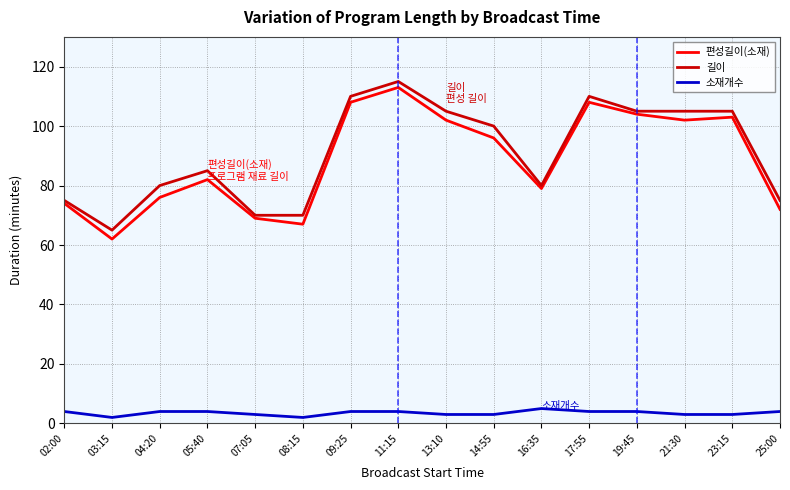

Reading left to right, what are all the values shown in this chart?

편성길이(소재): 02:00=74	03:15=62	04:20=76	05:40=82	07:05=69	08:15=67	09:25=108	11:15=113	13:10=102	14:55=96	16:35=79	17:55=108	19:45=104	21:30=102	23:15=103	25:00=72
길이: 02:00=75	03:15=65	04:20=80	05:40=85	07:05=70	08:15=70	09:25=110	11:15=115	13:10=105	14:55=100	16:35=80	17:55=110	19:45=105	21:30=105	23:15=105	25:00=75
소재개수: 02:00=4	03:15=2	04:20=4	05:40=4	07:05=3	08:15=2	09:25=4	11:15=4	13:10=3	14:55=3	16:35=5	17:55=4	19:45=4	21:30=3	23:15=3	25:00=4